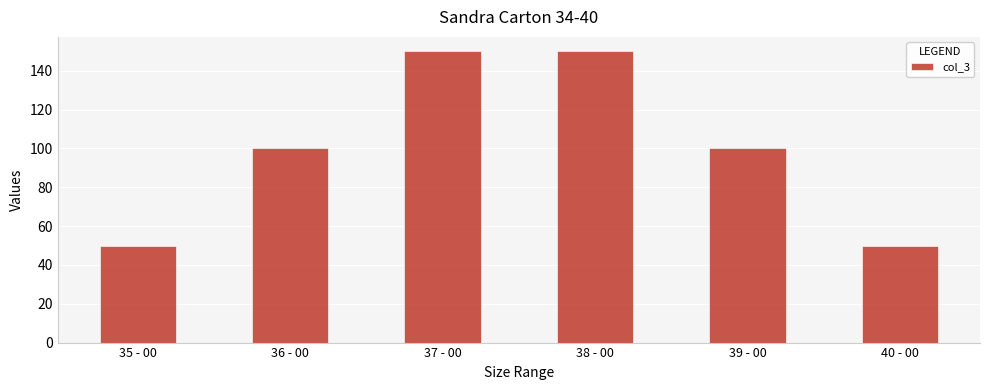

How many series are shown in this chart?

1